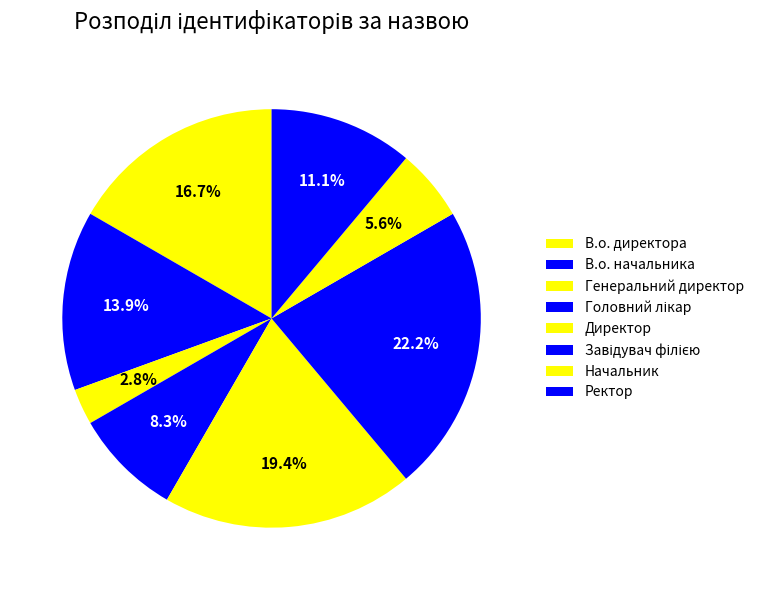

To the nearest percent, what is the average slice percentage?

12%